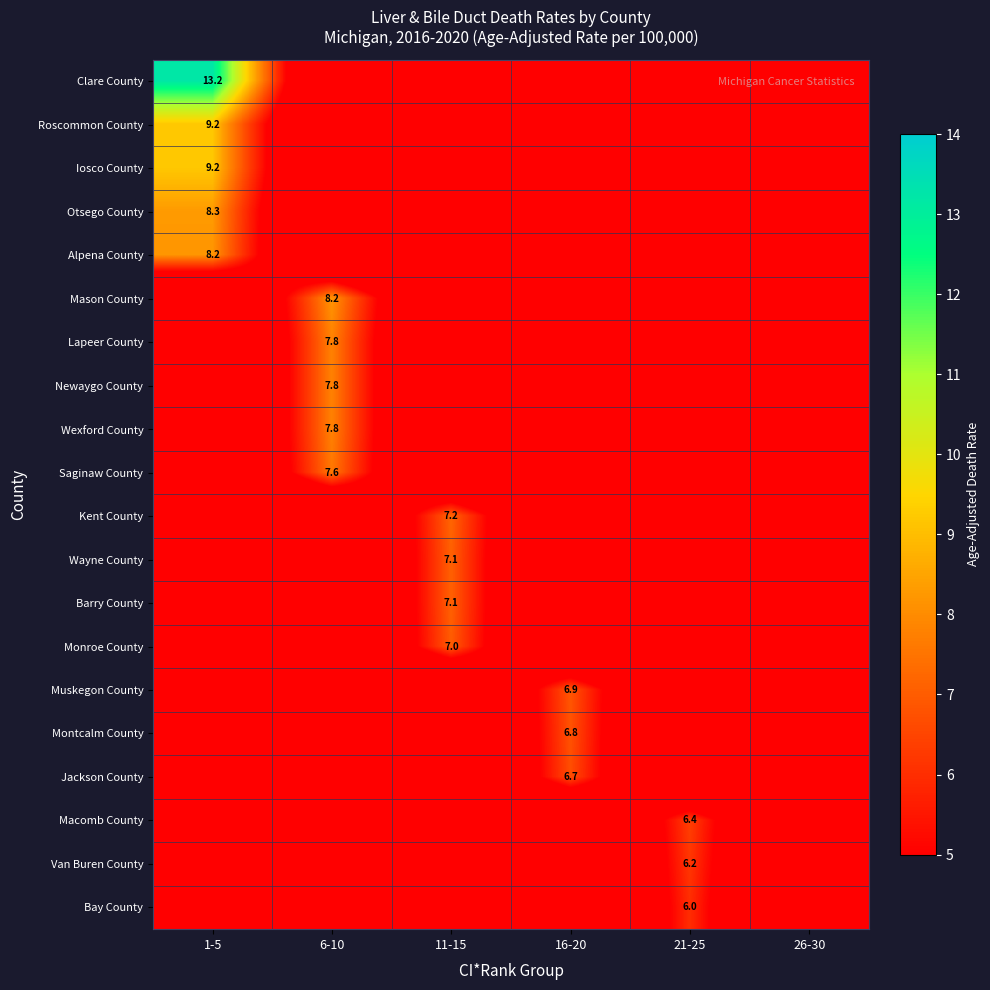

The Macomb County series shows 9.5 at 21-25. True or false?

False